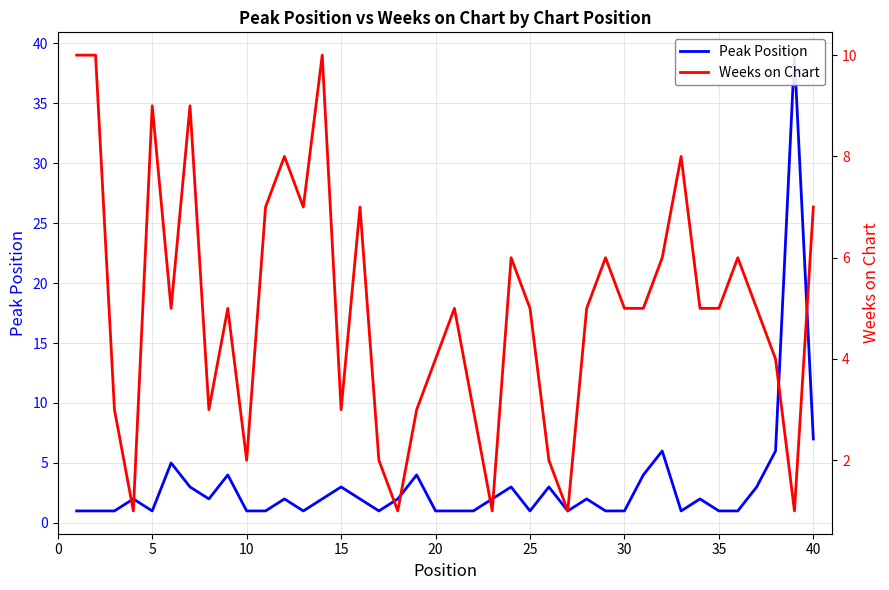

What is the average value of the Peak Position series?

3